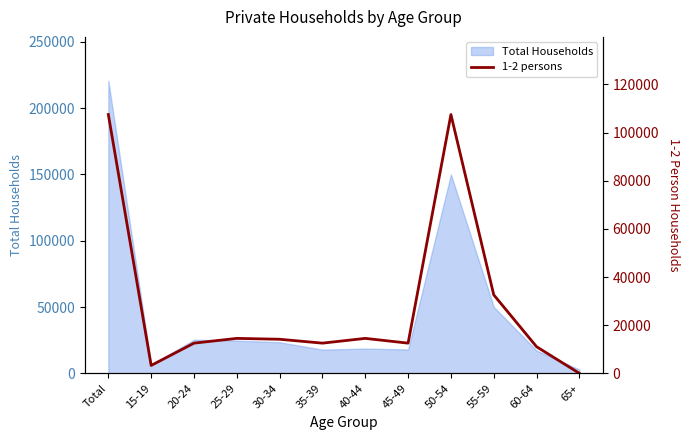

What is the difference between the maximum and minimum values?

107471